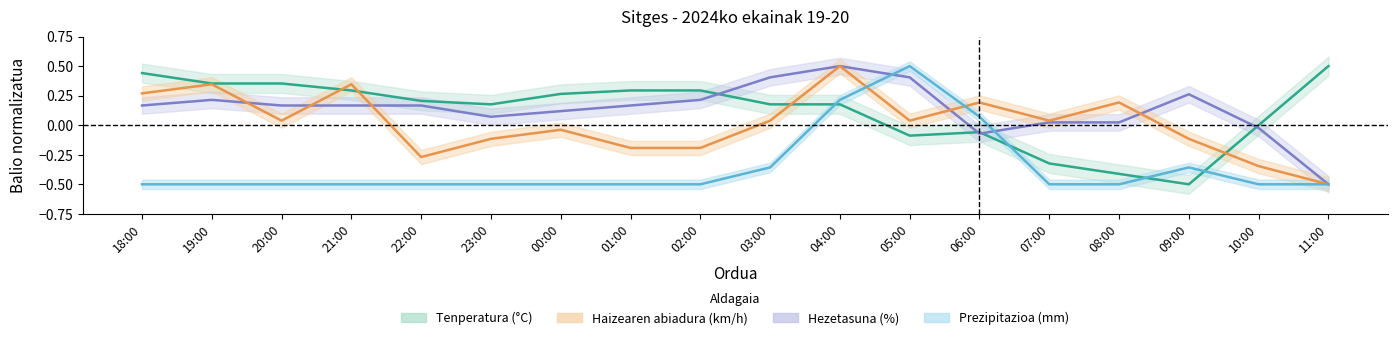

Where is the first local maximum for Prezipitazioa (mm)?

05:00